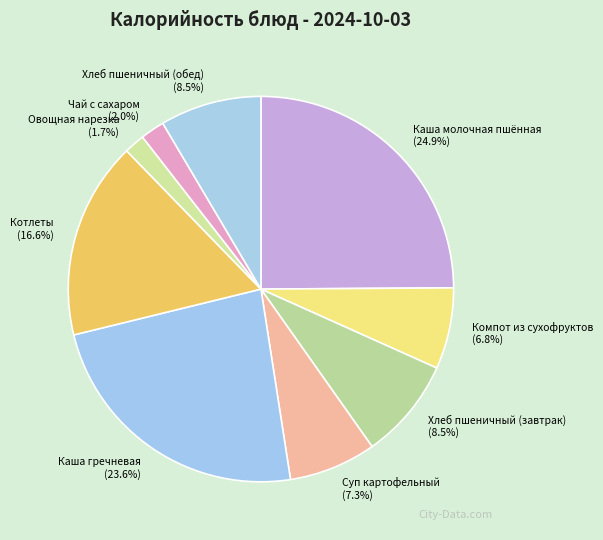

What percentage do Каша молочная пшённая and Чай с сахаром together represent?

26.9%